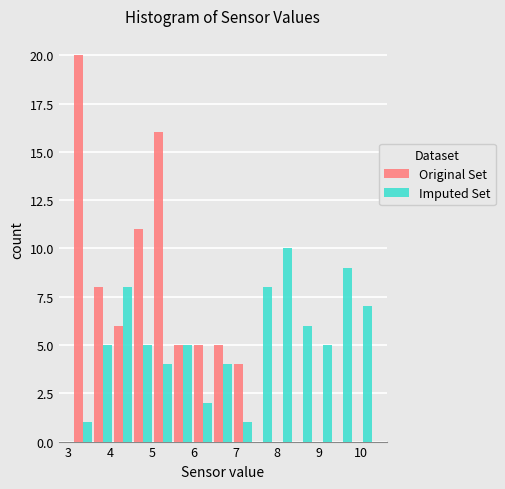

In the Original Set series, which range on the x-axis has the tallest bar?

3.10 to 3.58